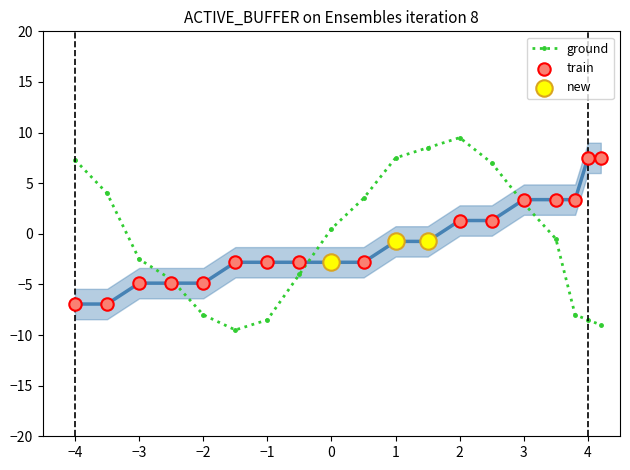

True or false: ground has more than 0 interior local peaks.

True